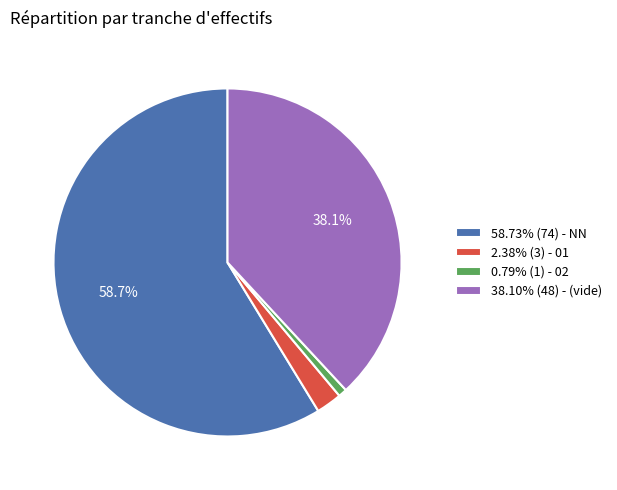

Does 58.73% (74) - NN account for over 50% of the chart?

Yes